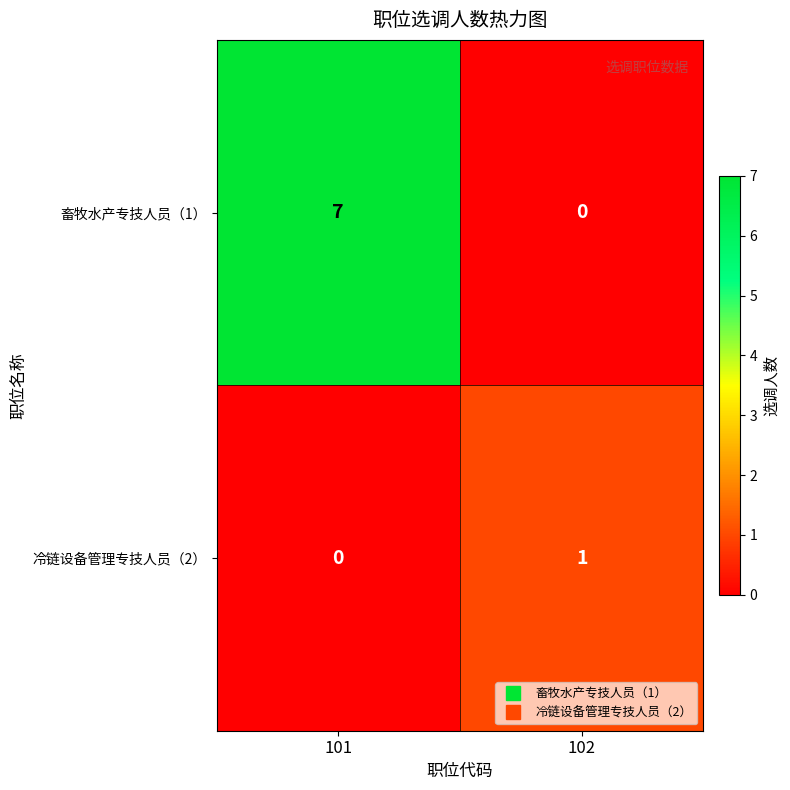

At which category is the sum across all series the highest?

101